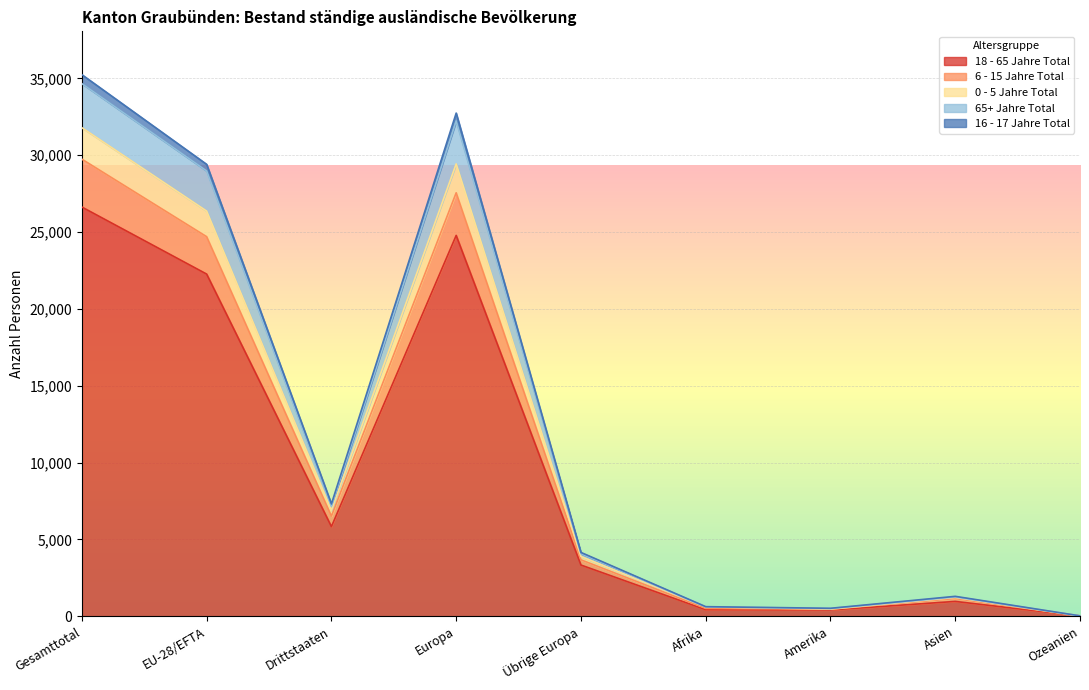

What is the total value across all series at Amerika?

522